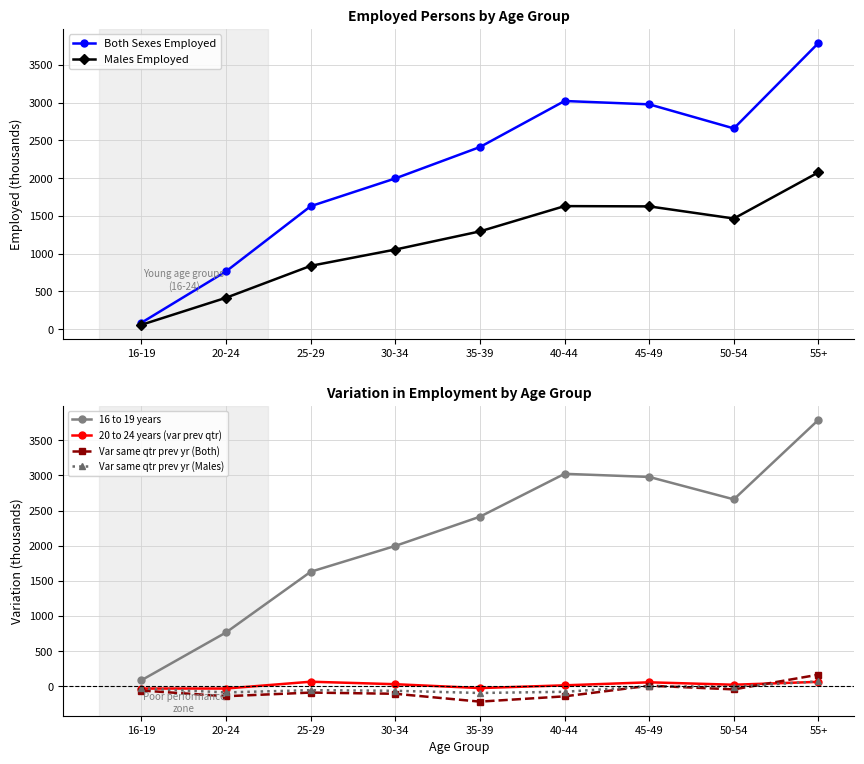

How many times do 20 to 24 years (var prev qtr) and Var same qtr prev yr (Both) cross each other?

1